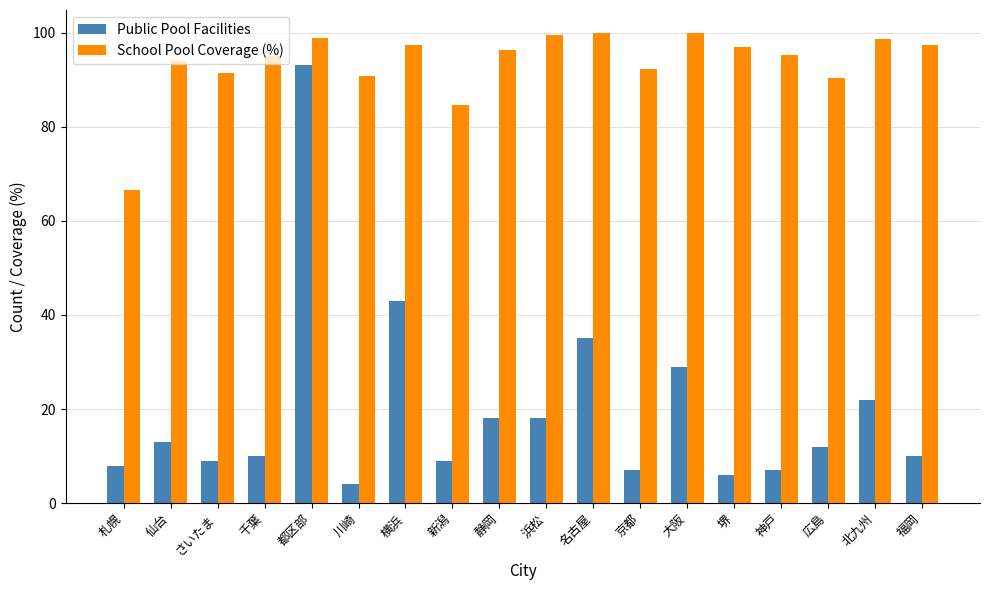

How many categories are shown in the chart?

18